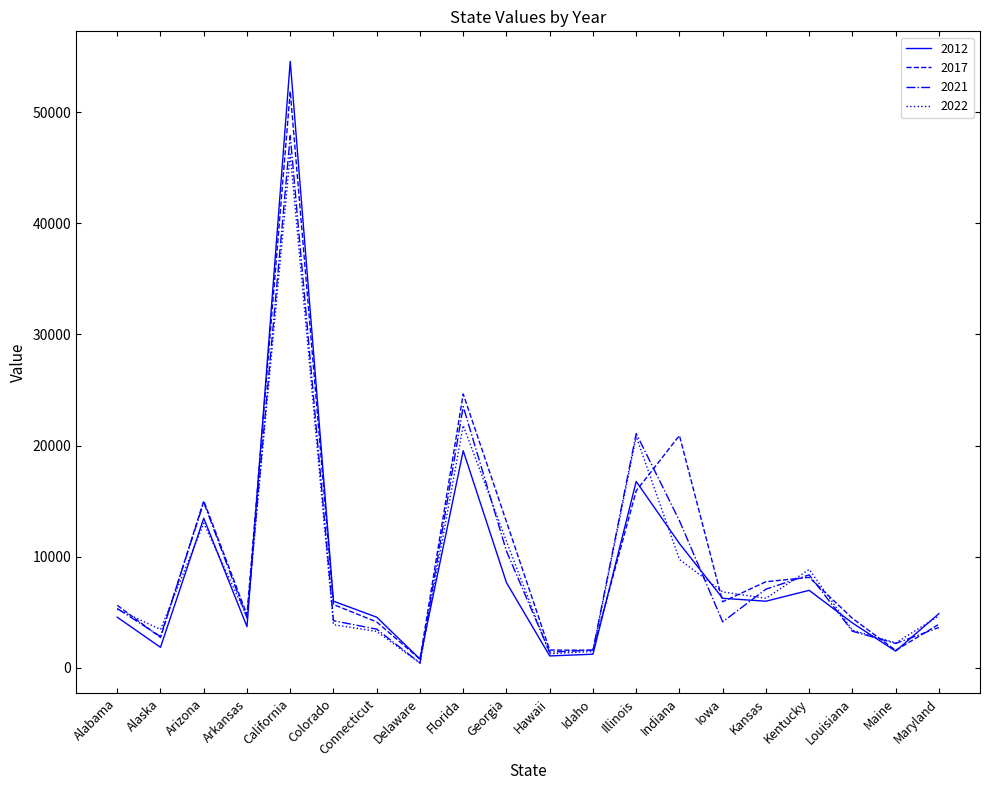

The value of 2021 at Kentucky is 14928. True or false?

False